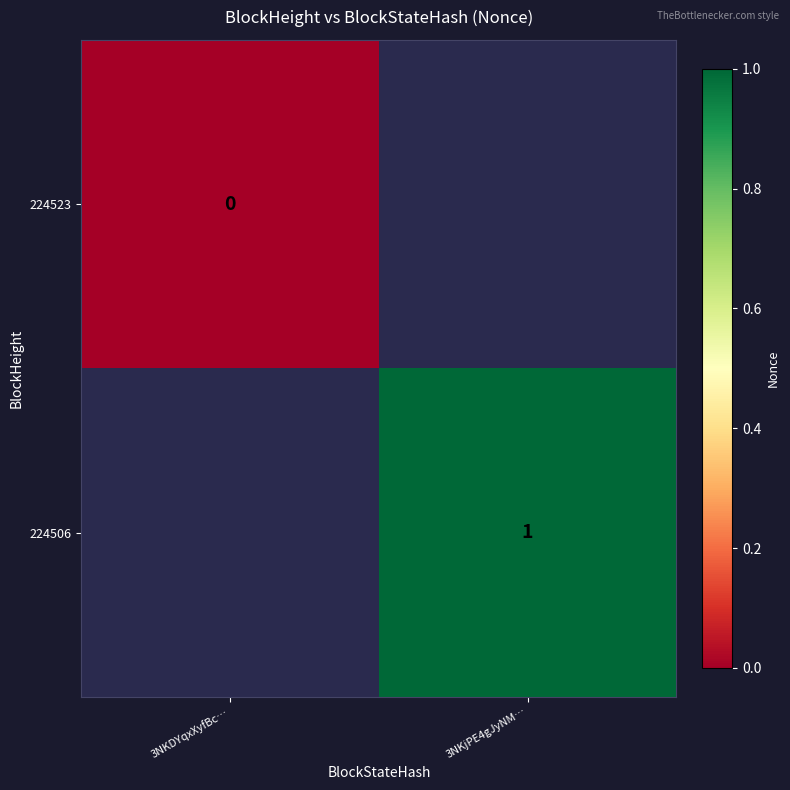

True or false: 224506 has a value of 1 at 3NKjPE4gJyNM….

True